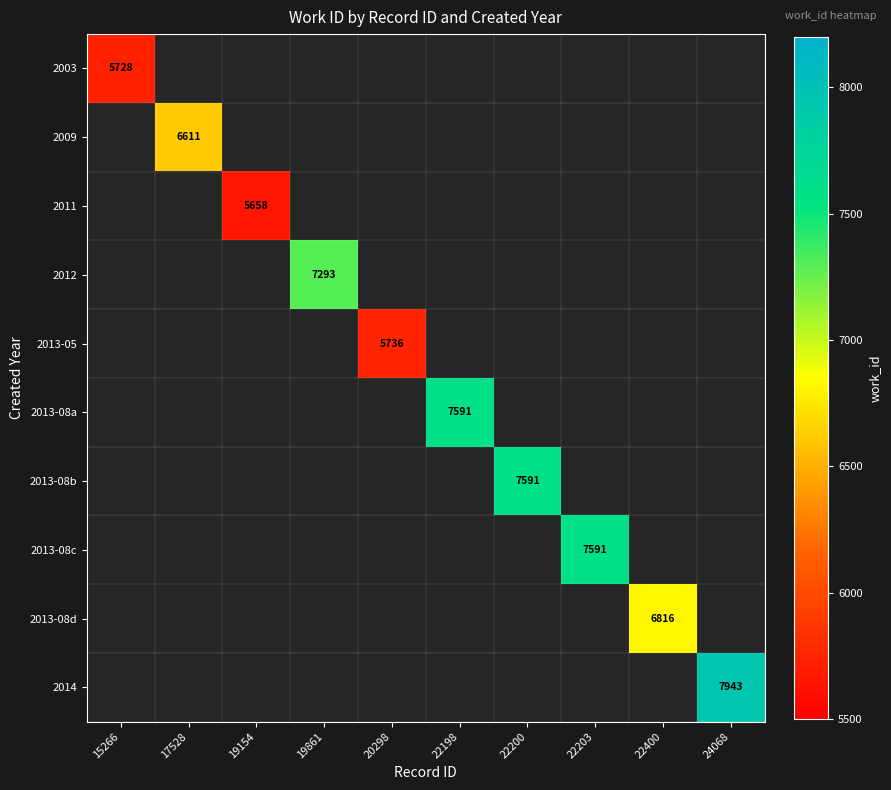

Which has a higher value, 15266 or 20298?

20298